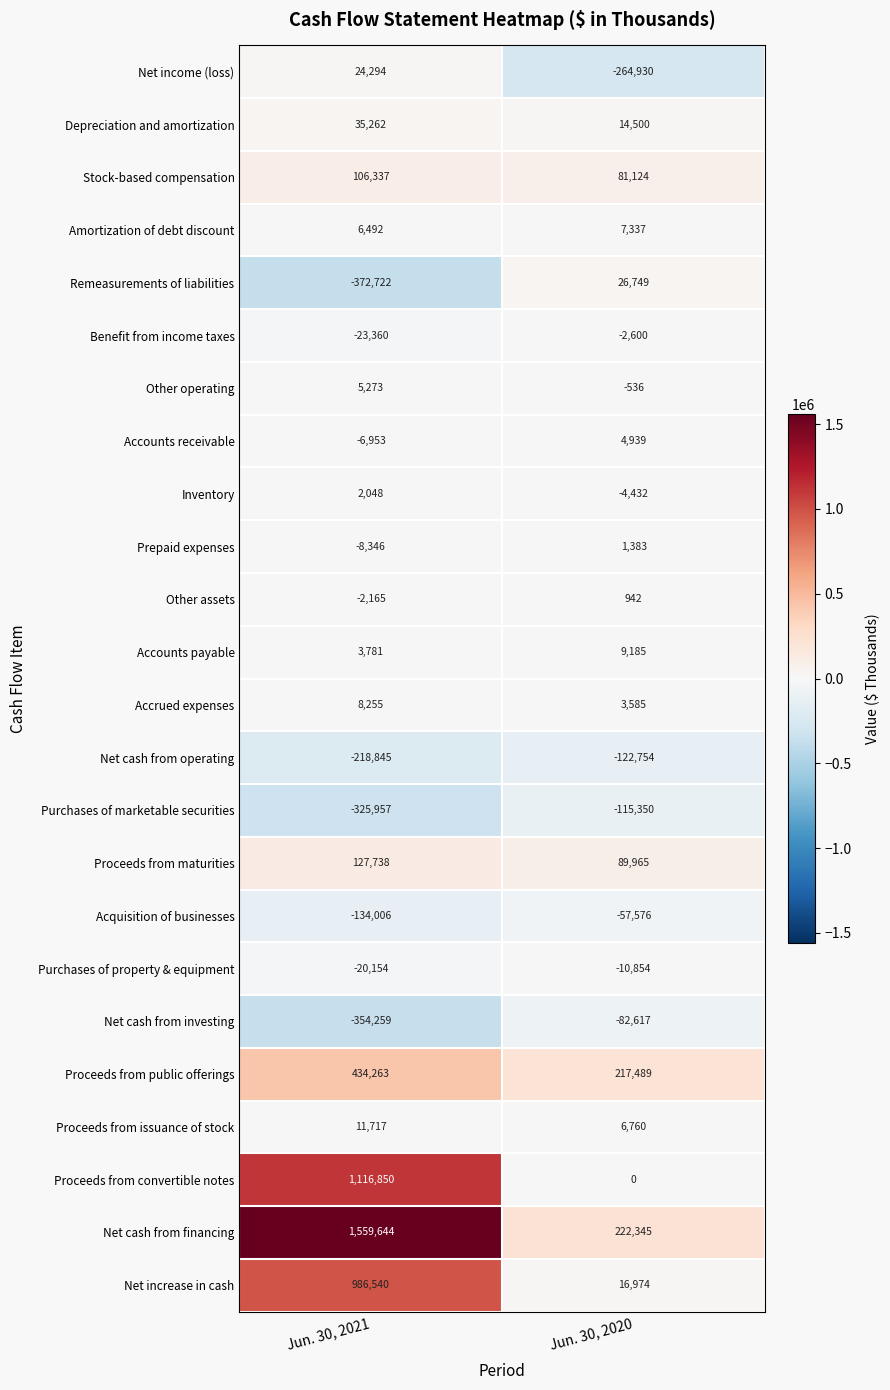

Which series has the largest total across all categories?

Net cash from financing